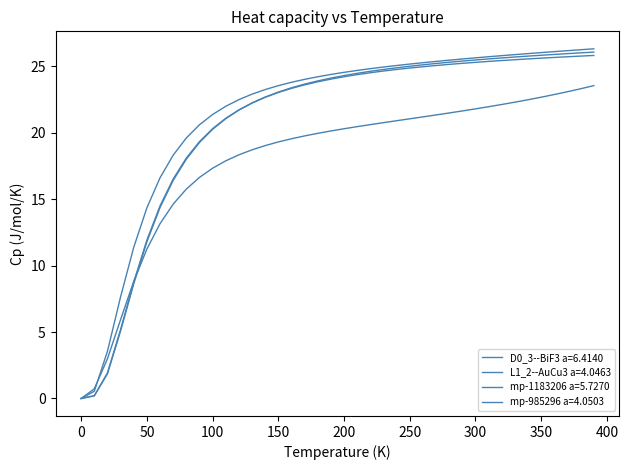

Is this an area chart (filled region under the line)?

No